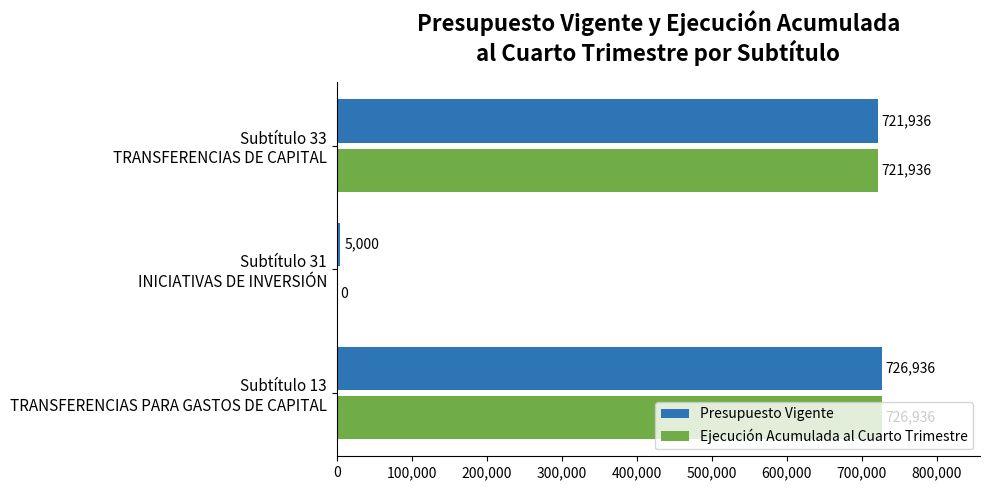

What is the sum of all Presupuesto Vigente values?

1453872